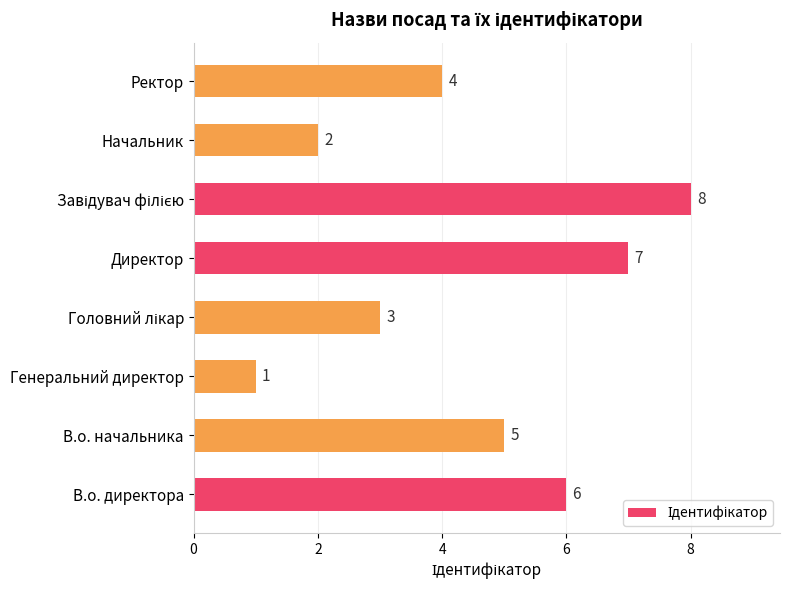

Is it true that the value at В.о. директора is 3?

False